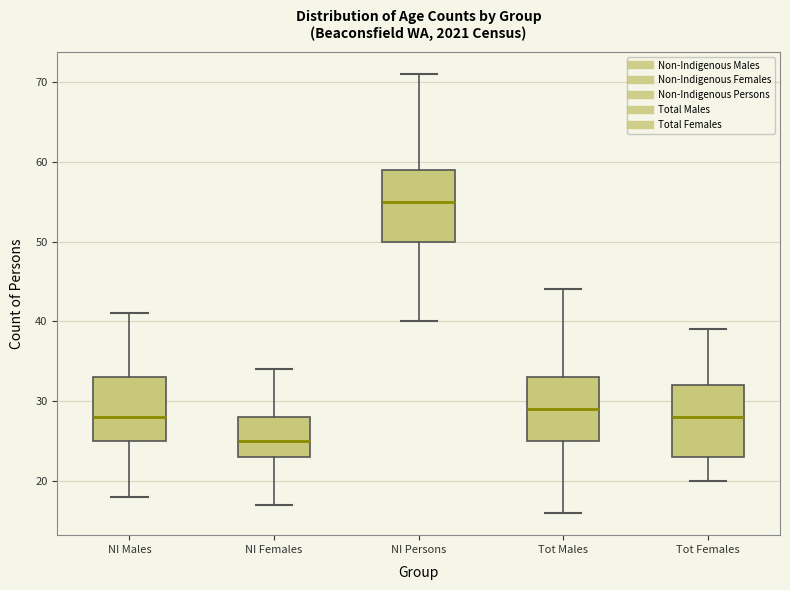

Which box has the highest median line?

NI Persons